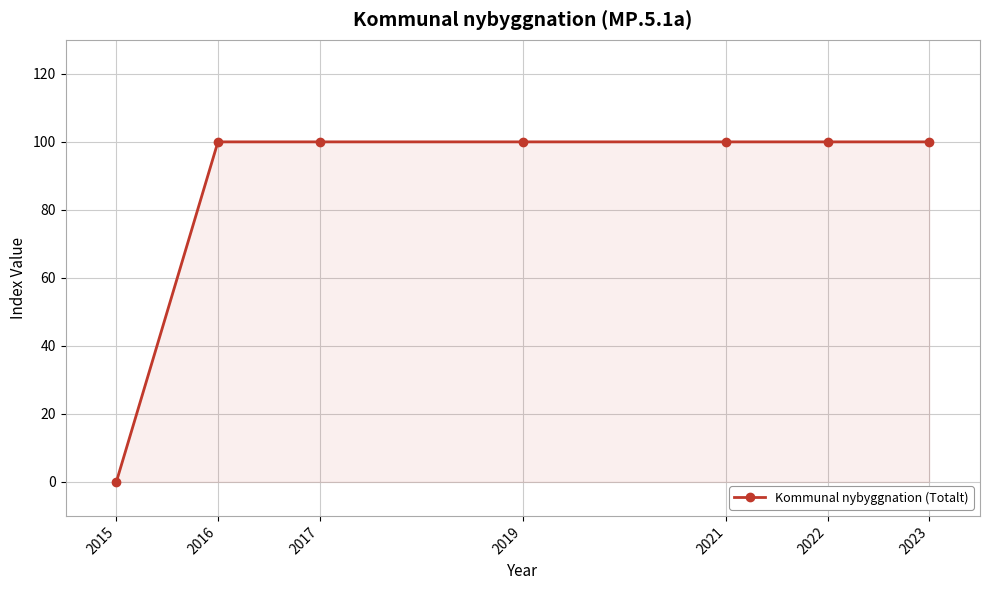

What is the maximum value shown in the chart?

100